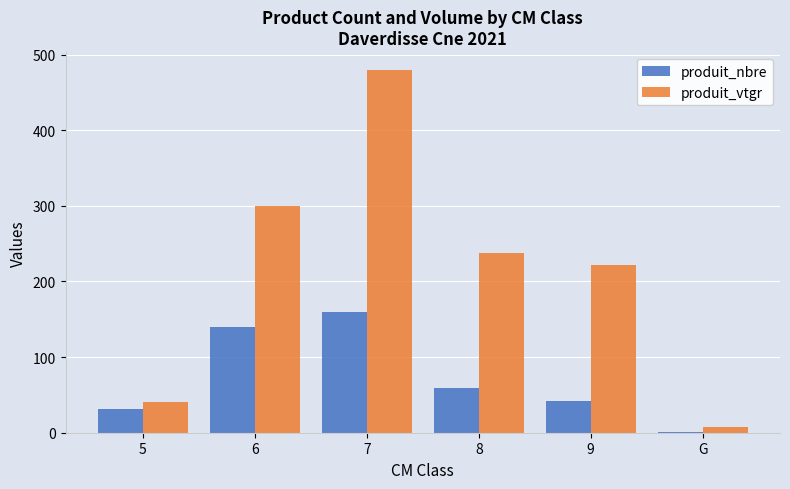

Which series changed the most between 5 and 6?

produit_vtgr